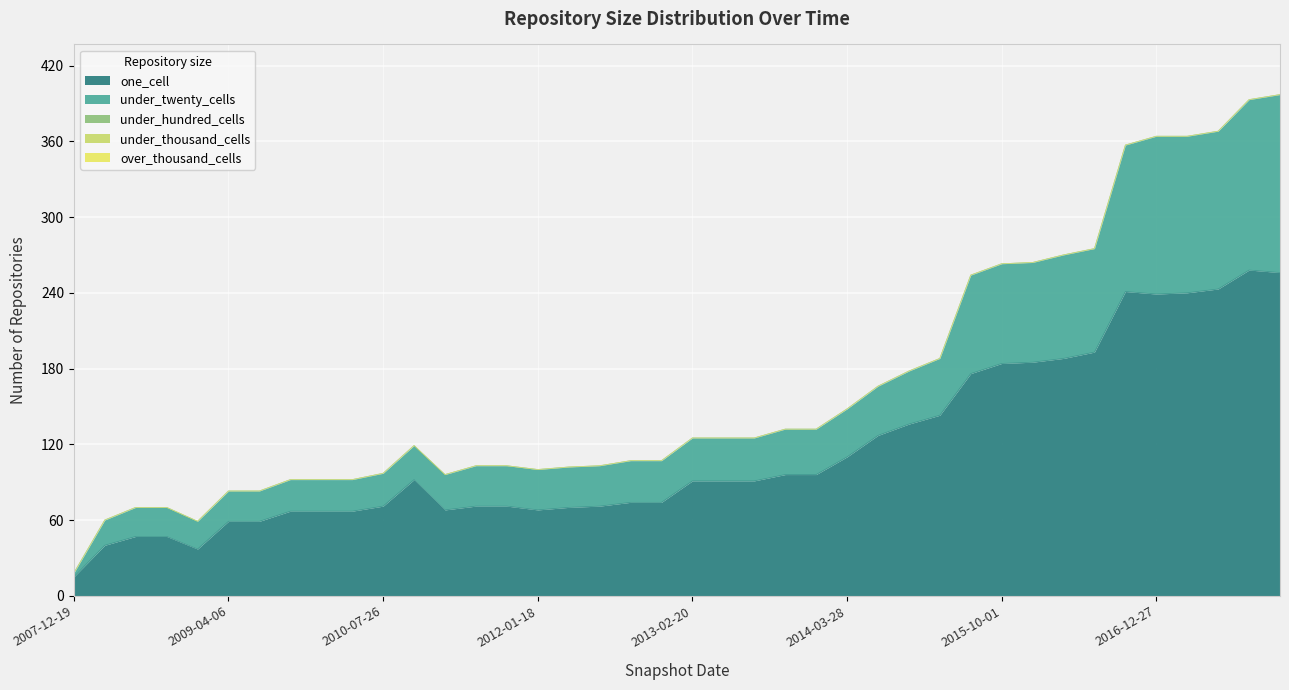

Reading left to right, transcribe all the data shown in this chart.

one_cell: 15	40	47	47	37	59	59	67	67	67	71	92	68	71	71	68	70	71	74	74	91	91	91	96	96	110	127	136	143	176	184	185	188	193	241	239	240	243	258	256
under_twenty_cells: 3	20	23	23	22	24	24	25	25	25	26	27	28	32	32	32	32	32	33	33	34	34	34	36	36	38	39	42	45	78	79	79	82	82	116	125	124	125	135	141
under_hundred_cells: 0	0	0	0	0	0	0	0	0	0	0	0	0	0	0	0	0	0	0	0	0	0	0	0	0	0	0	0	0	0	0	0	0	0	0	0	0	0	0	0
under_thousand_cells: 0	0	0	0	0	0	0	0	0	0	0	0	0	0	0	0	0	0	0	0	0	0	0	0	0	0	0	0	0	0	0	0	0	0	0	0	0	0	0	0
over_thousand_cells: 0	0	0	0	0	0	0	0	0	0	0	0	0	0	0	0	0	0	0	0	0	0	0	0	0	0	0	0	0	0	0	0	0	0	0	0	0	0	0	0